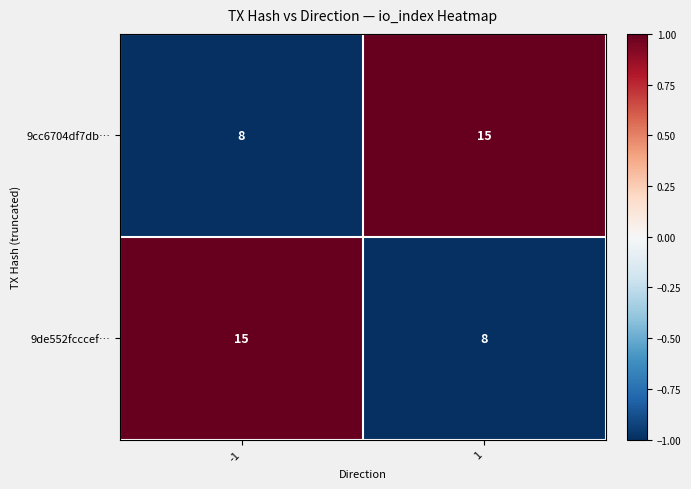

At -1, list the series in order from largest to smallest.

9de552fcccef…, 9cc6704df7db…